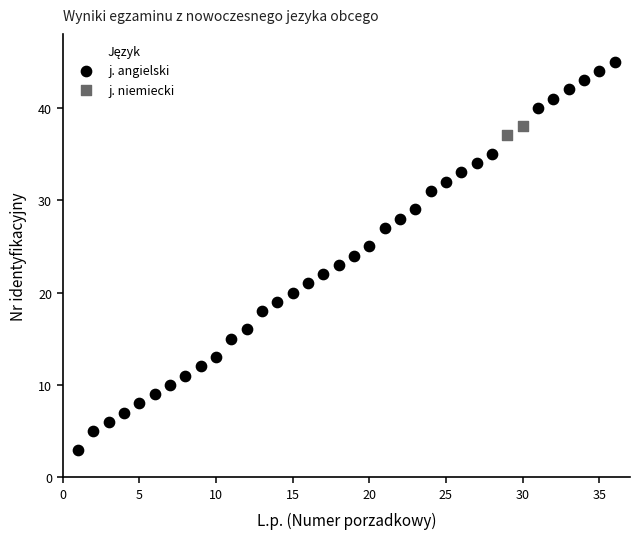

What are all the series names shown in the legend?

j. angielski, j. niemiecki